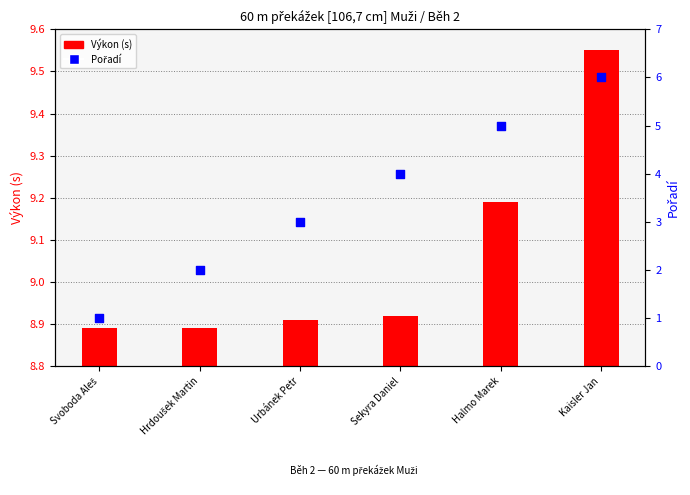

Which series reaches the maximum Y coordinate?

Výkon (s)